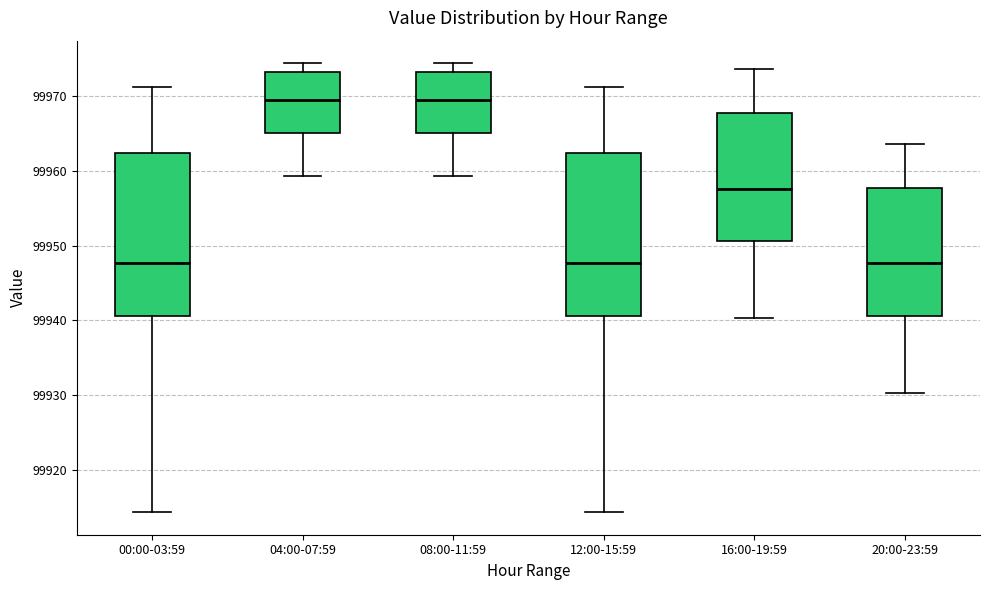

Reading left to right, read every box against the y-axis: the position of its median line, the range the box covers, and the ends of its whiskers. The values are not printed on the chart, so give them approximately, as read against the axis.

00:00-03:59: median 99948, box 99941 to 99962, whiskers 99914 to 99971
04:00-07:59: median 99970, box 99965 to 99973, whiskers 99959 to 99974
08:00-11:59: median 99970, box 99965 to 99973, whiskers 99959 to 99974
12:00-15:59: median 99948, box 99941 to 99962, whiskers 99914 to 99971
16:00-19:59: median 99958, box 99951 to 99968, whiskers 99940 to 99974
20:00-23:59: median 99948, box 99941 to 99958, whiskers 99930 to 99964